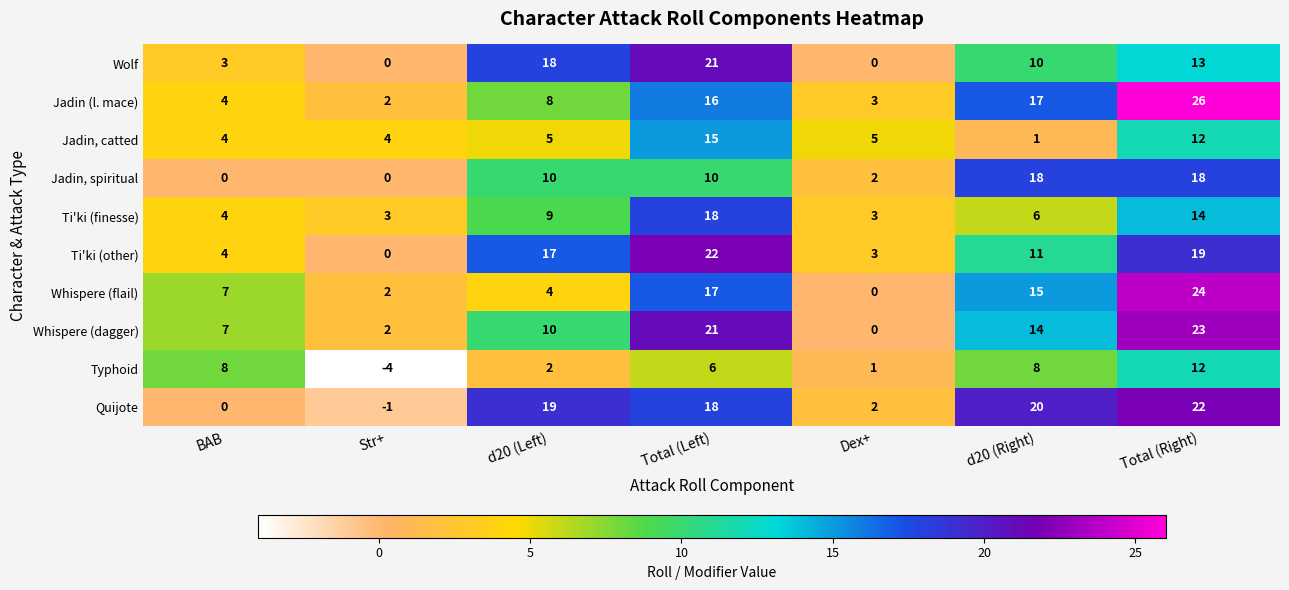

The value of Typhoid at Total (Left) is 6. True or false?

True